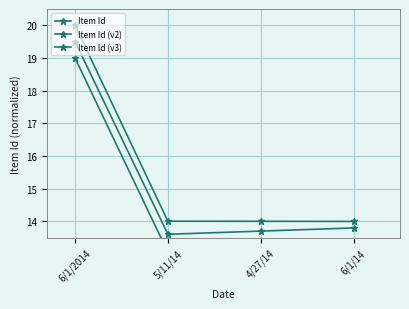

Is this an area chart (filled region under the line)?

No